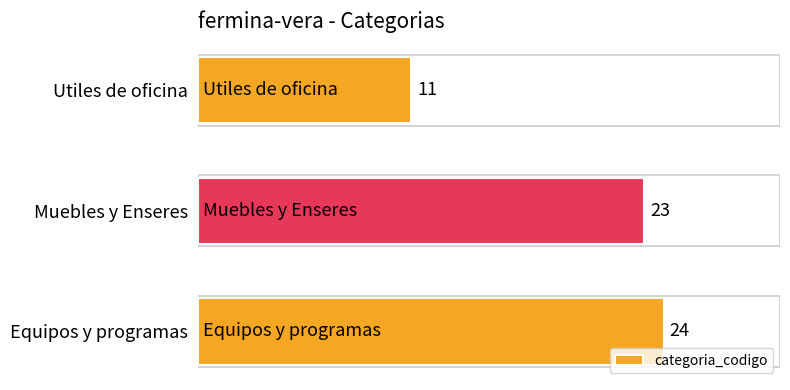

The value at Equipos y programas is 24. True or false?

True